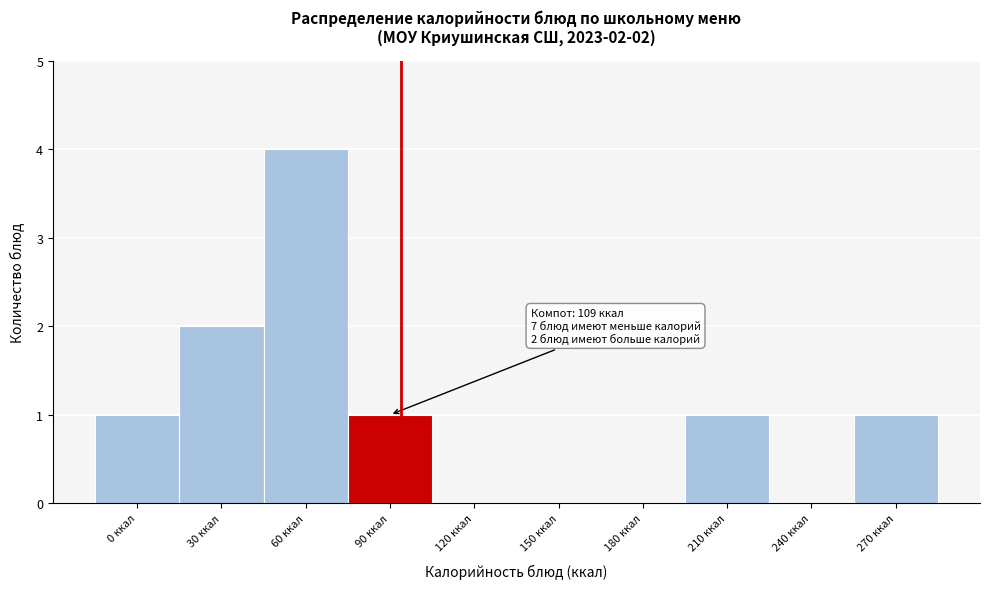

Reading left to right, list all the values displayed in this chart.

0 ккал=1	30 ккал=2	60 ккал=4	90 ккал=1	120 ккал=0	150 ккал=0	180 ккал=0	210 ккал=1	240 ккал=0	270 ккал=1